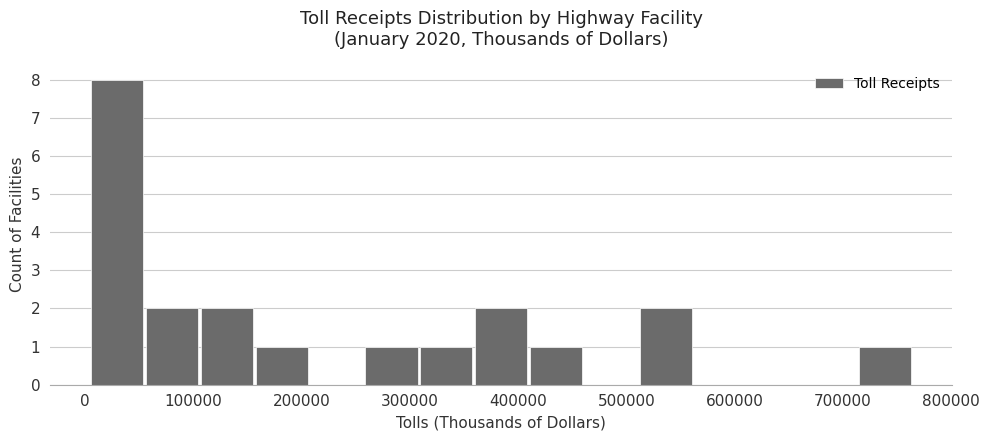

Reading left to right, list every bar in this chart as the range it spans on the x-axis followed by its height. Neither the bar edges nor the heights are printed on the chart, so give them approximately, as read against the axes.

0 to 50000: 8
50000 to 110000: 2
110000 to 160000: 2
160000 to 210000: 1
210000 to 260000: 0
260000 to 310000: 1
310000 to 360000: 1
360000 to 410000: 2
410000 to 460000: 1
460000 to 510000: 0
510000 to 560000: 2
560000 to 610000: 0
610000 to 660000: 0
660000 to 710000: 0
710000 to 760000: 1